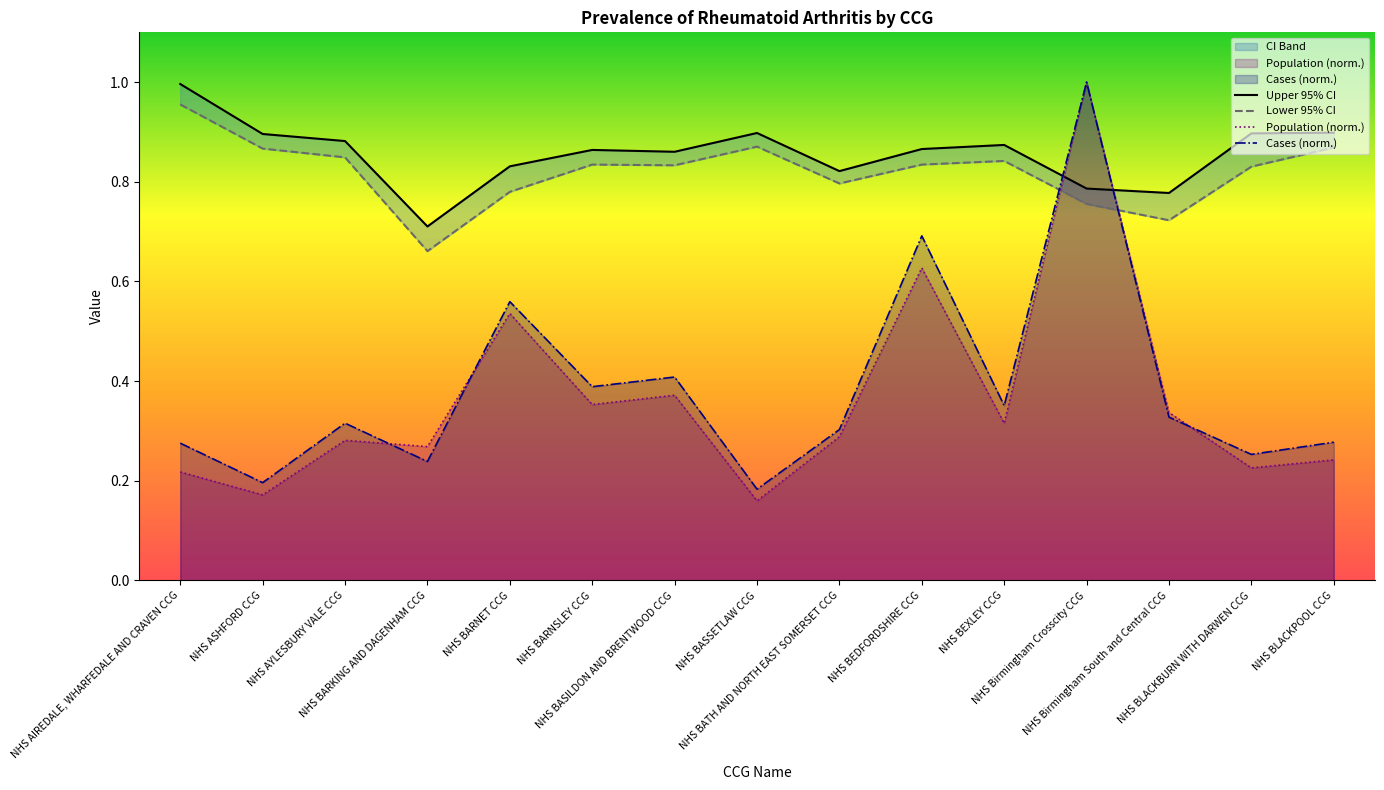

Reading left to right, list all the values displayed in this chart.

Upper 95% CI: 1.0	0.9	0.9	0.7	0.8	0.9	0.9	0.9	0.8	0.9	0.9	0.8	0.8	0.9	0.9
Lower 95% CI: 1.0	0.9	0.8	0.7	0.8	0.8	0.8	0.9	0.8	0.8	0.8	0.8	0.7	0.8	0.9
Population (norm.): 0.2	0.2	0.3	0.3	0.5	0.4	0.4	0.2	0.3	0.6	0.3	1.0	0.3	0.2	0.2
Cases (norm.): 0.3	0.2	0.3	0.2	0.6	0.4	0.4	0.2	0.3	0.7	0.4	1.0	0.3	0.3	0.3